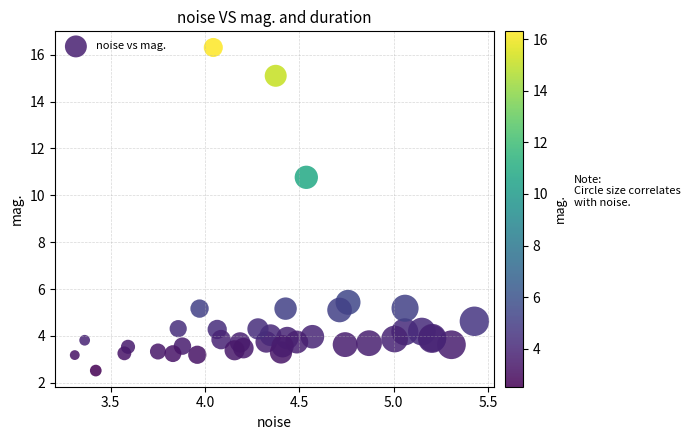

What Y value in the scatter plot is closest to 9?

10.8